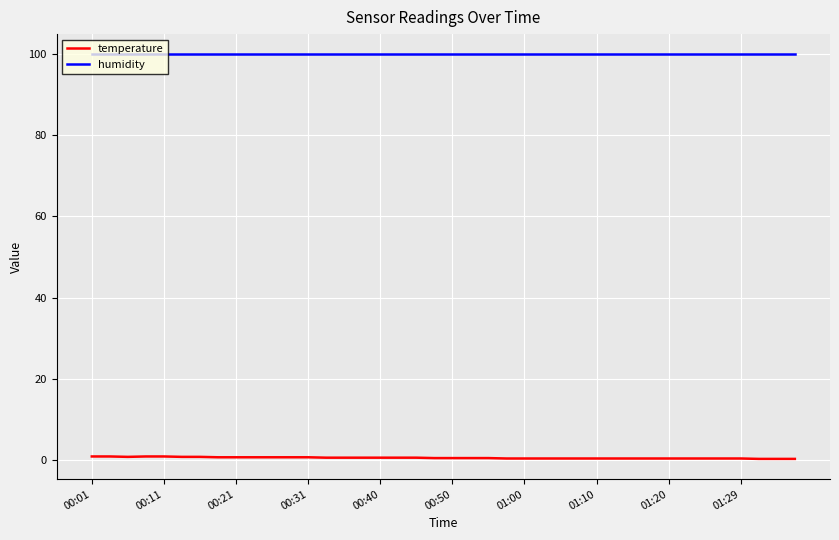

What is the maximum value shown in the chart?

99.9